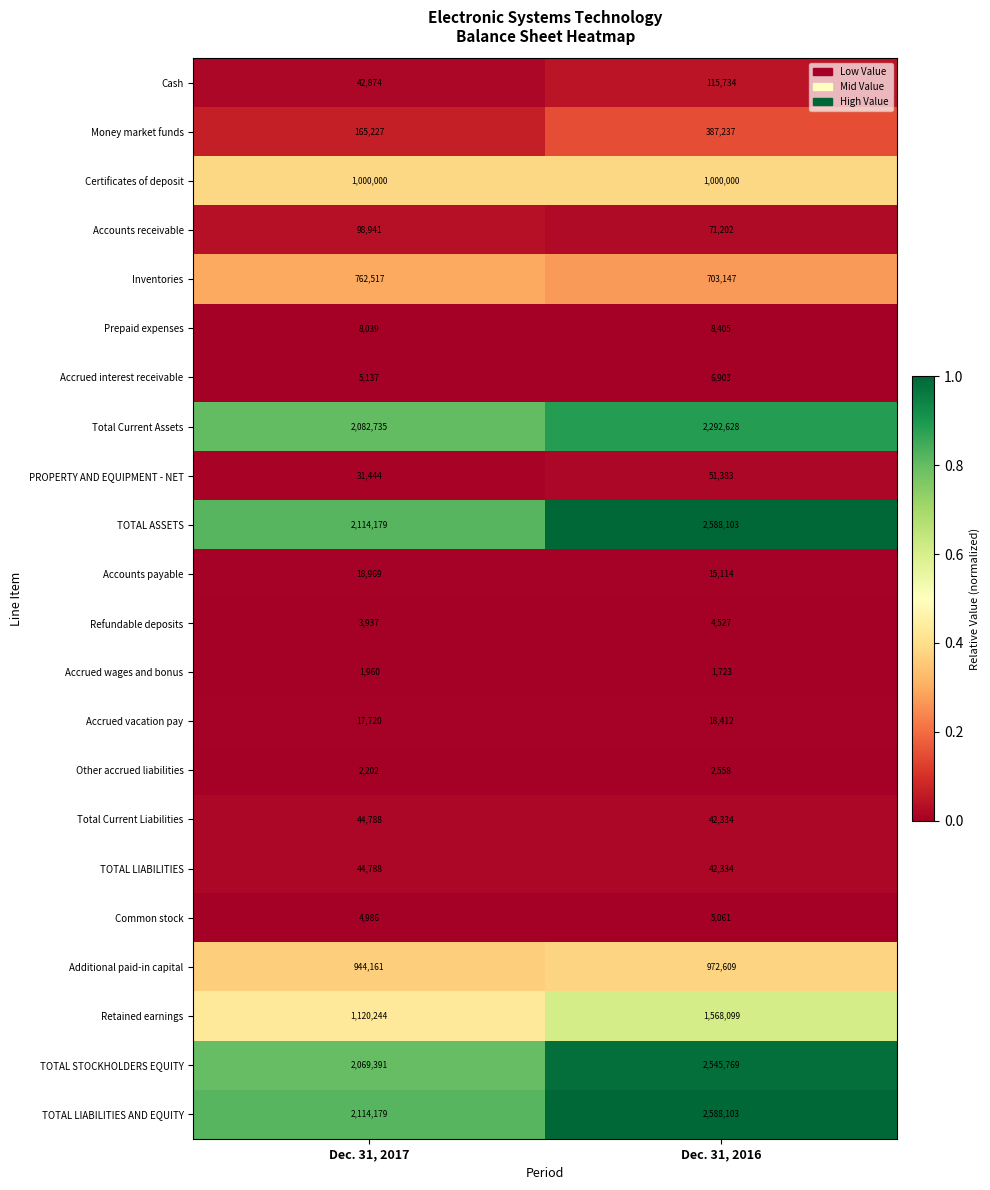

Which series has the widest spread of values?

TOTAL STOCKHOLDERS EQUITY